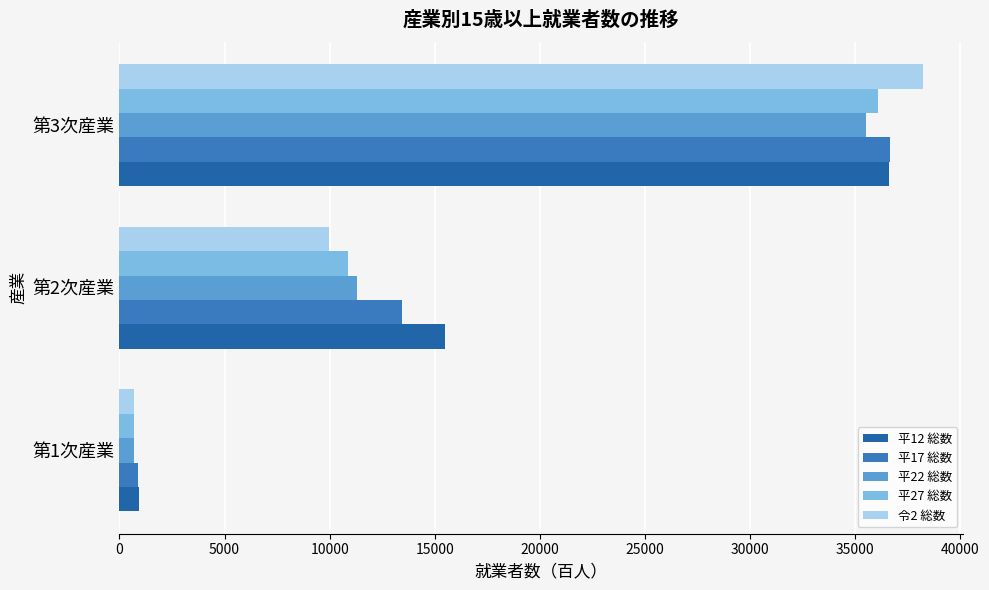

Count the 平17 総数 values in the range 874 to 36657.

3